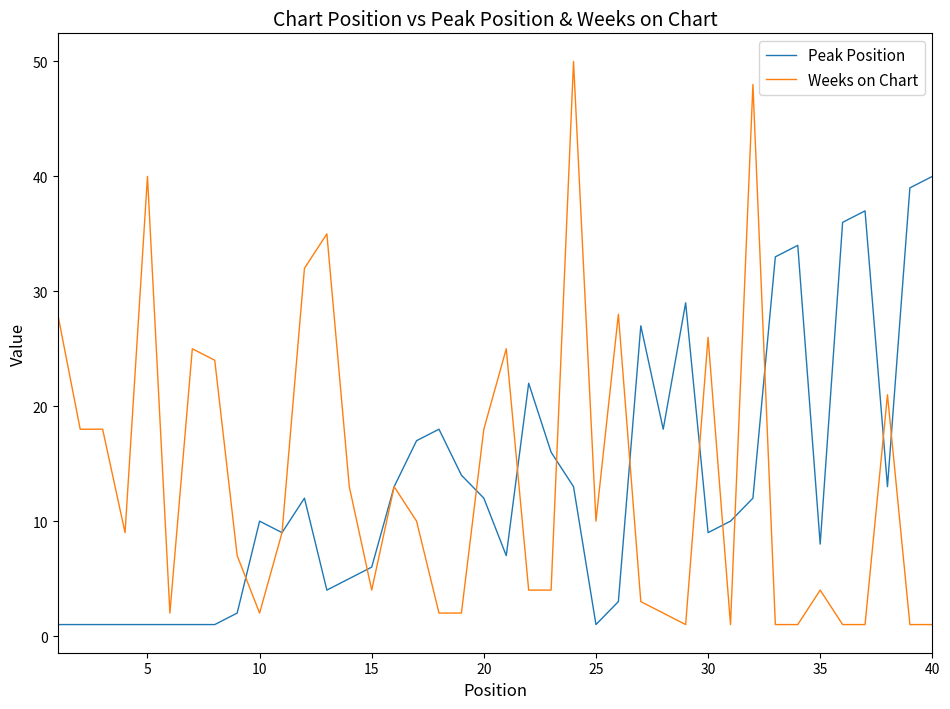

What is the maximum value shown in the chart?

50